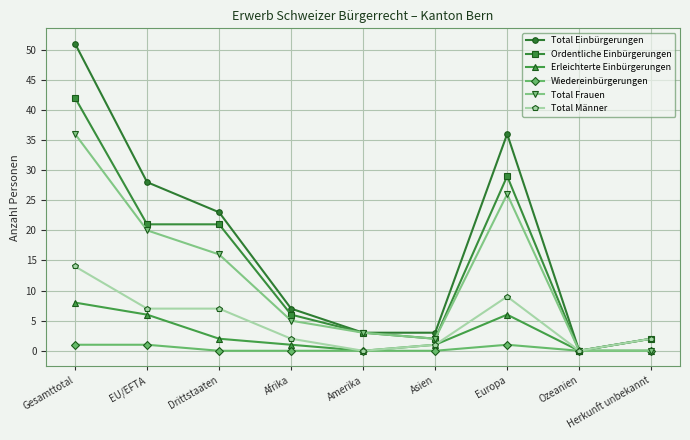

At which category does Total Einbürgerungen reach its first local peak?

Europa